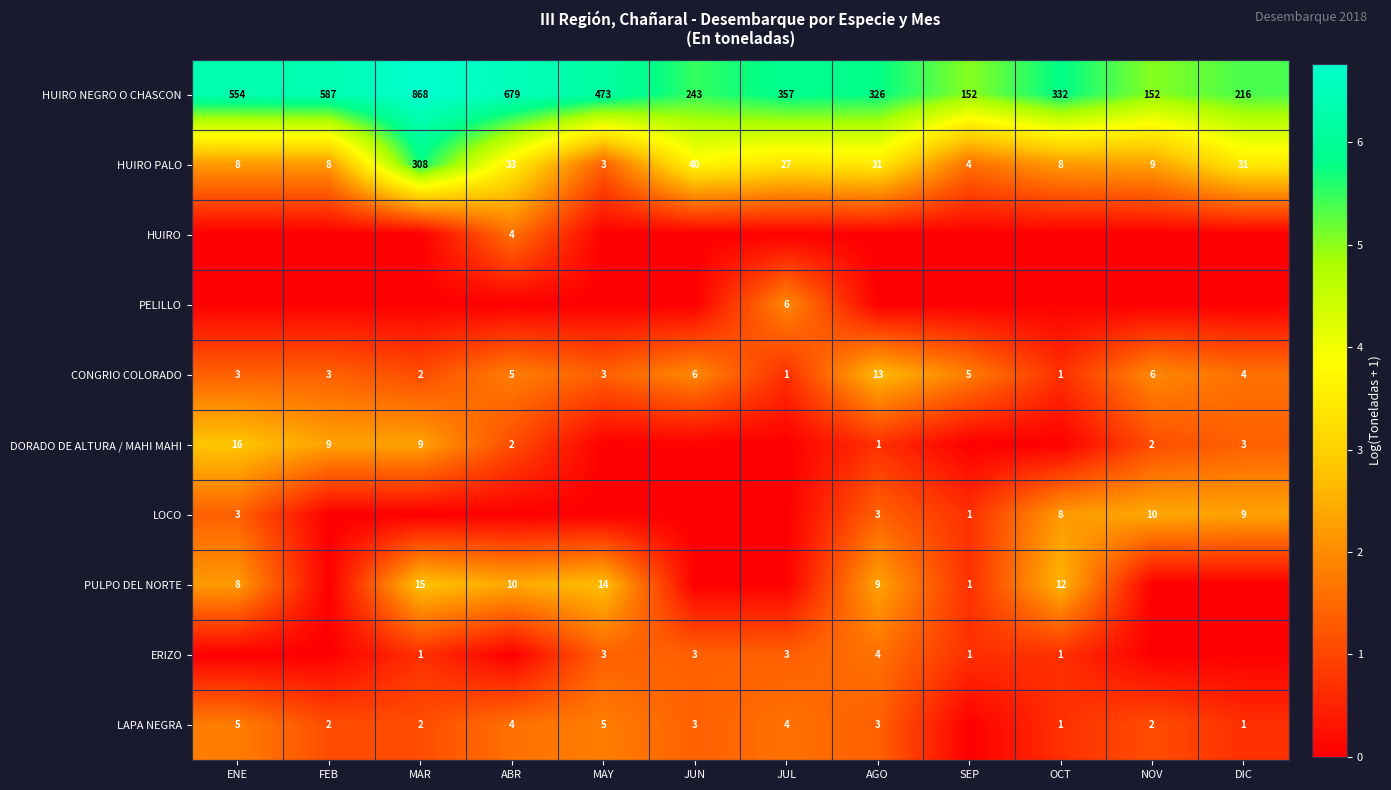

Count the number of categories in the chart.

12